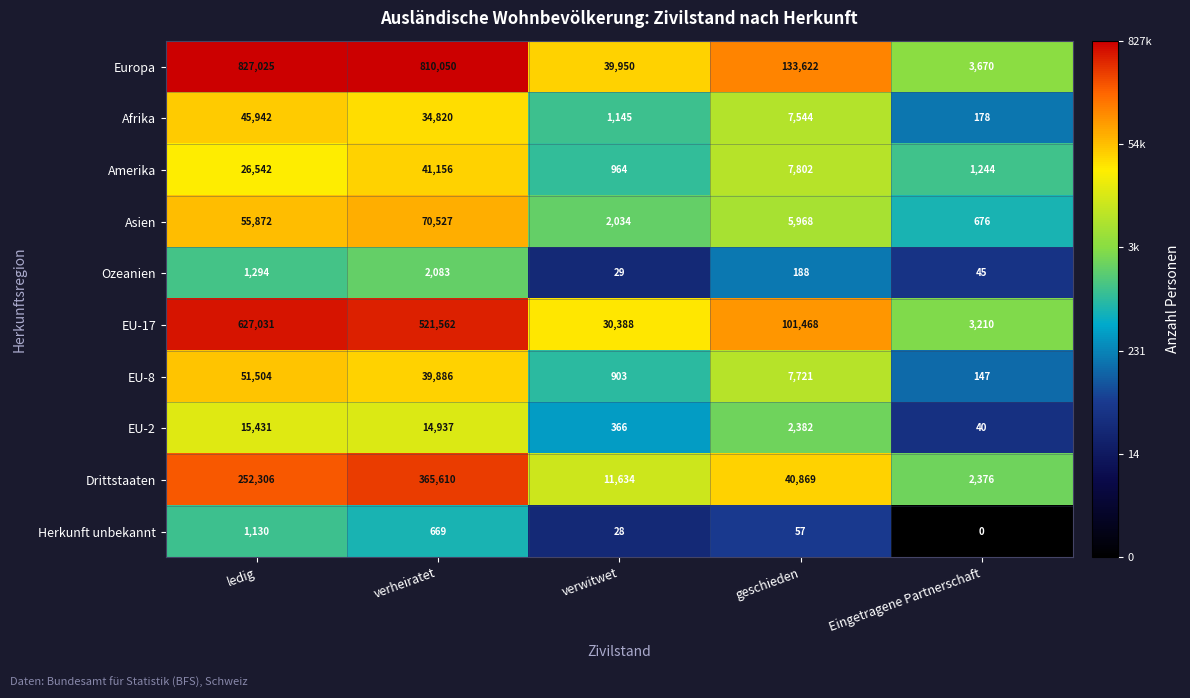

Which series has the largest range (max minus min)?

Europa